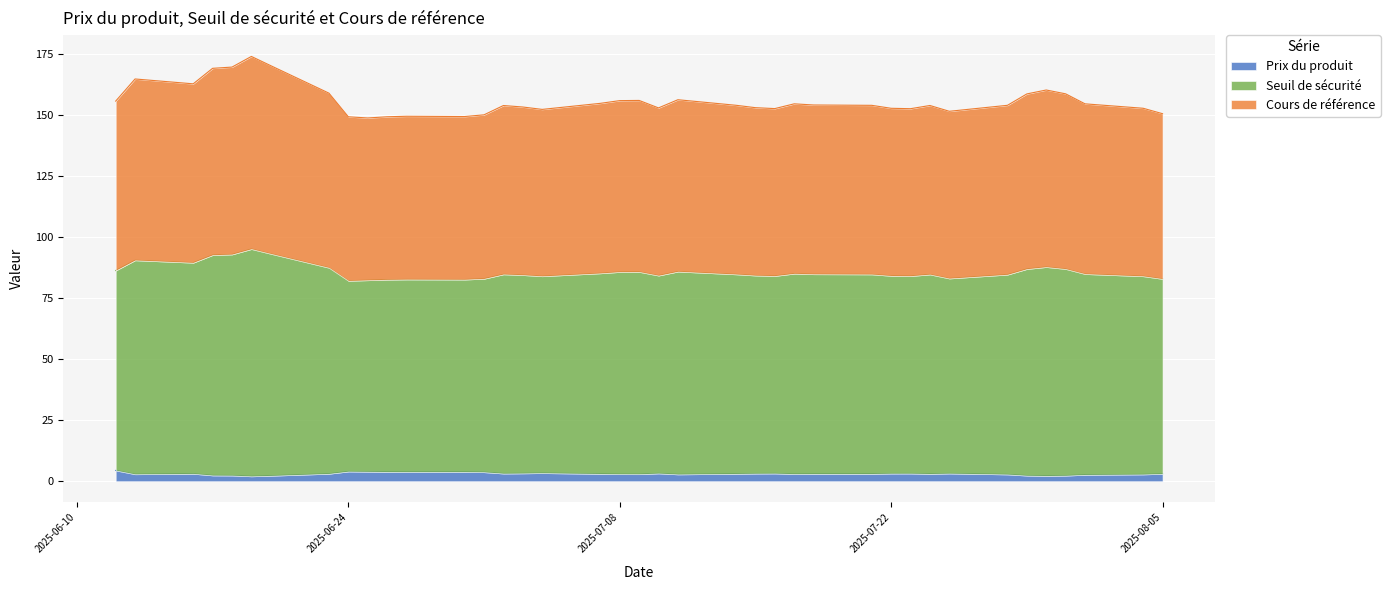

True or false: Seuil de sécurité and Prix du produit intersect in this chart.

False